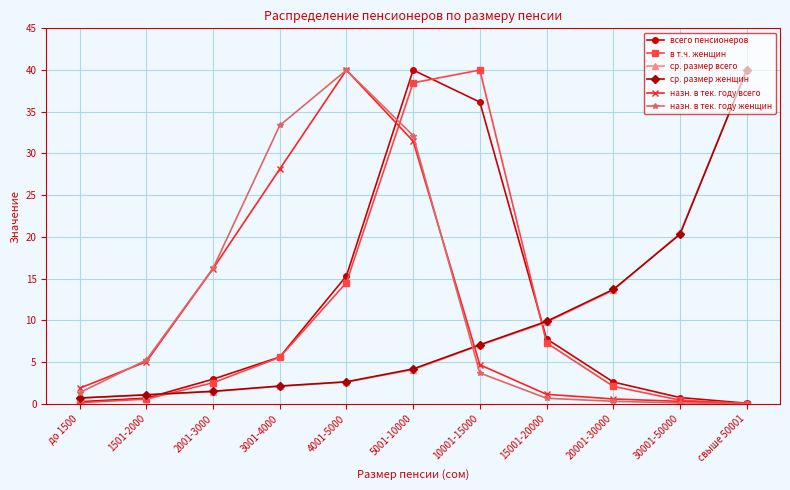

At how many categories does at least one series exceed 11?

8